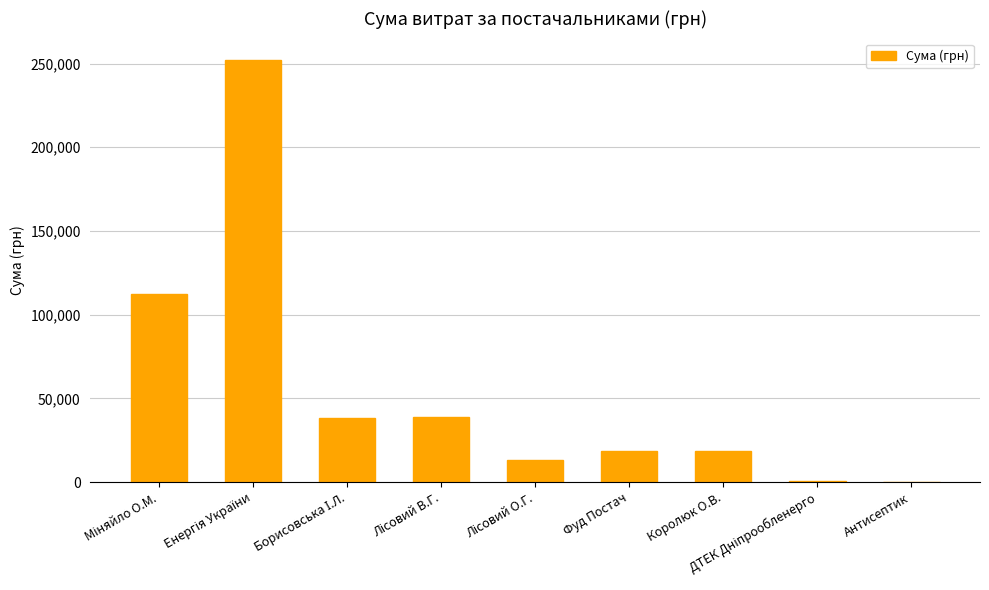

What is the sum of all values?

492213.1